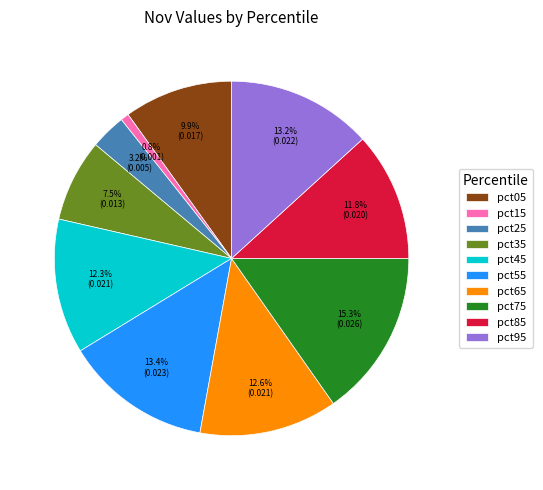

Does any single category account for the majority?

No